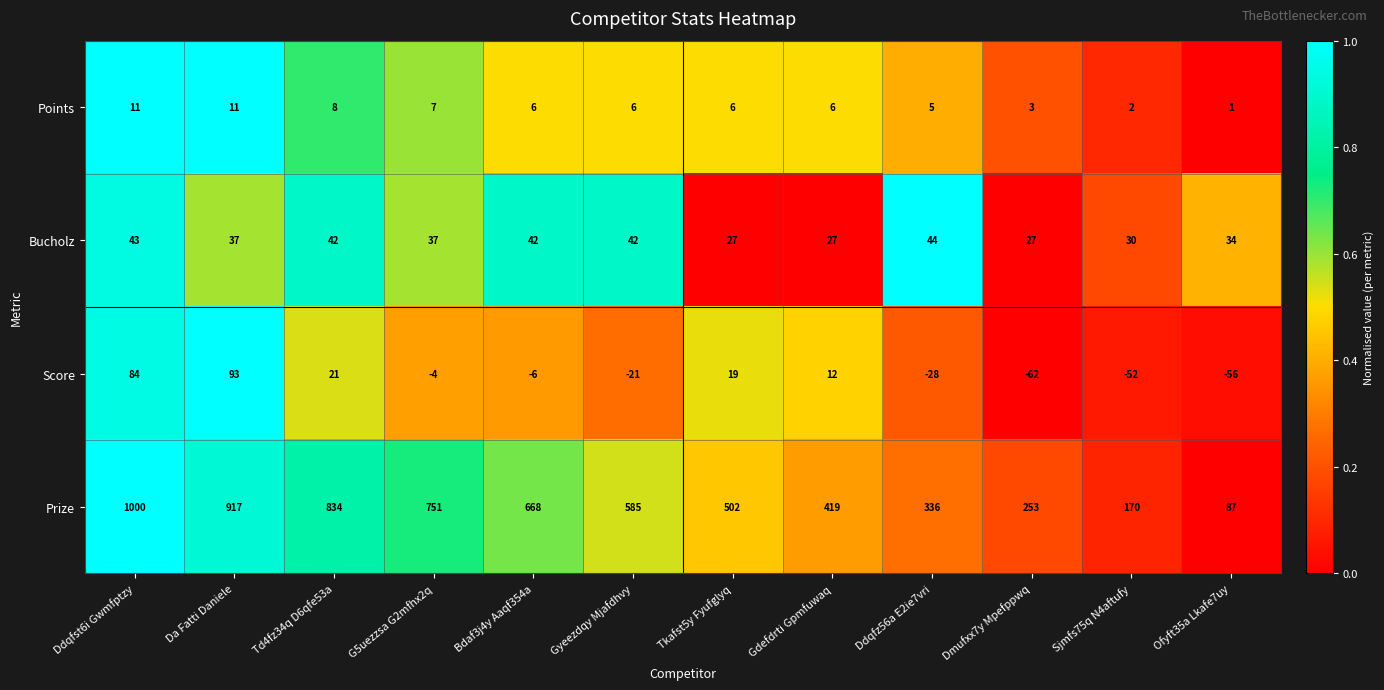

The value of Points at Dmufxx7y Mpefppwq is 3. True or false?

True